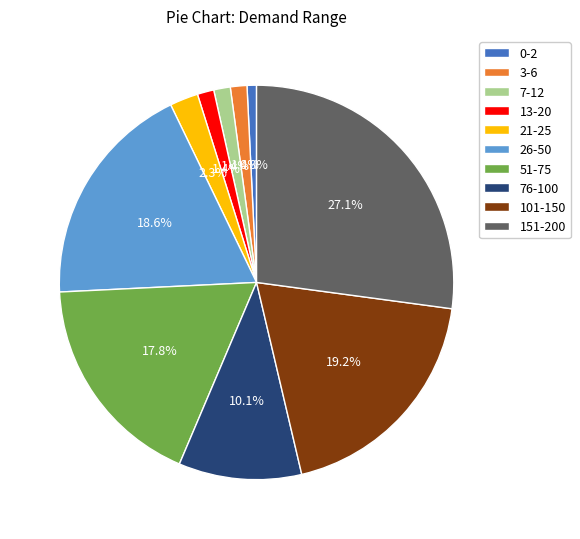

Does any single category account for the majority?

No